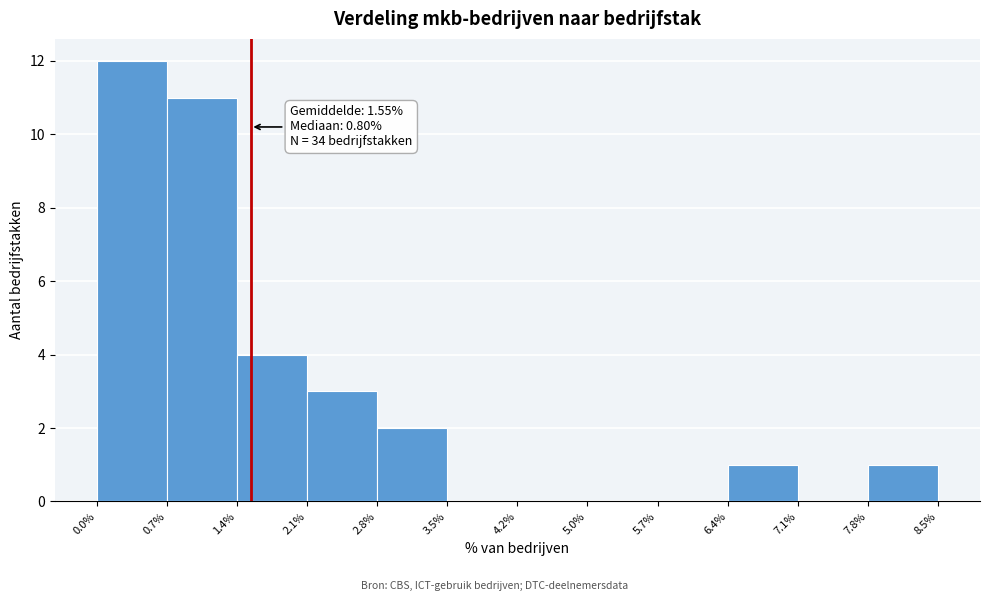

Over which range of the x-axis is the bar tallest?

0.0% to 0.7%